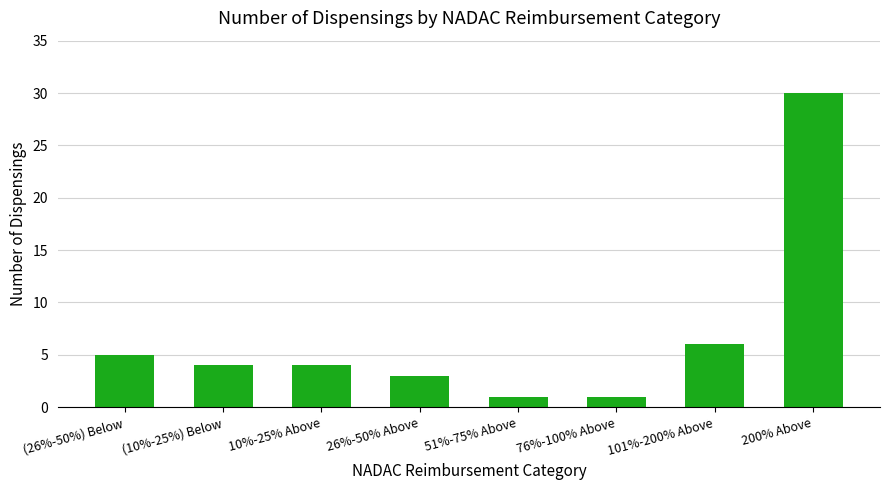

What is the label of the 4th bar from the left?

26%-50% Above